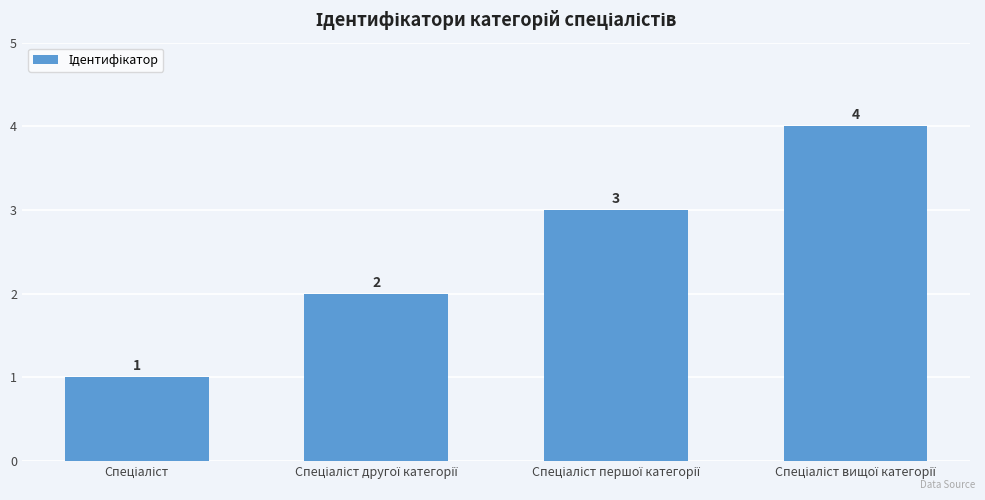

What is the greatest value displayed?

4